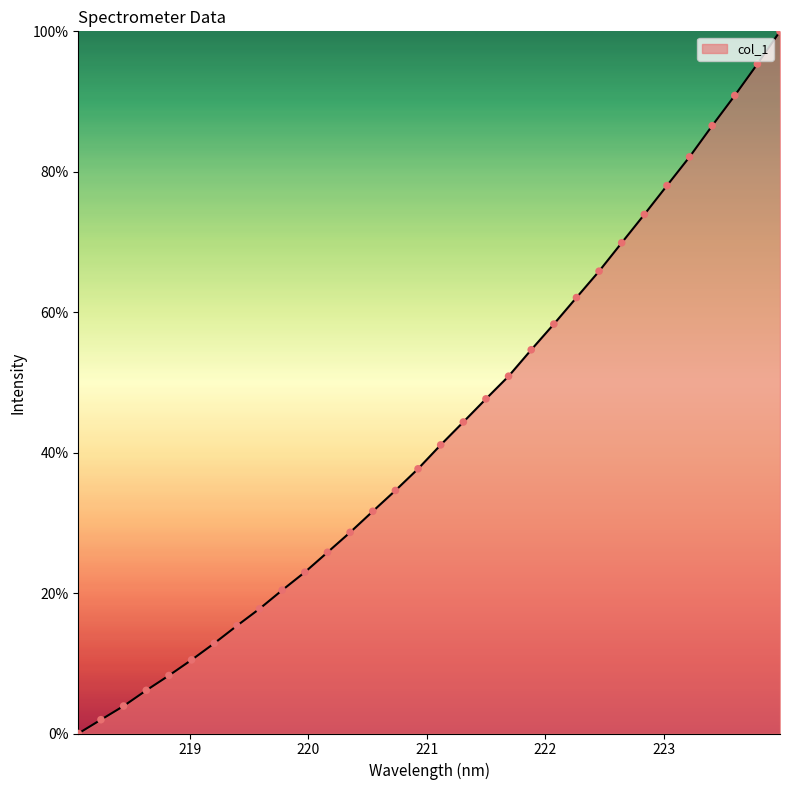

What is the maximum value shown in the chart?

100.0